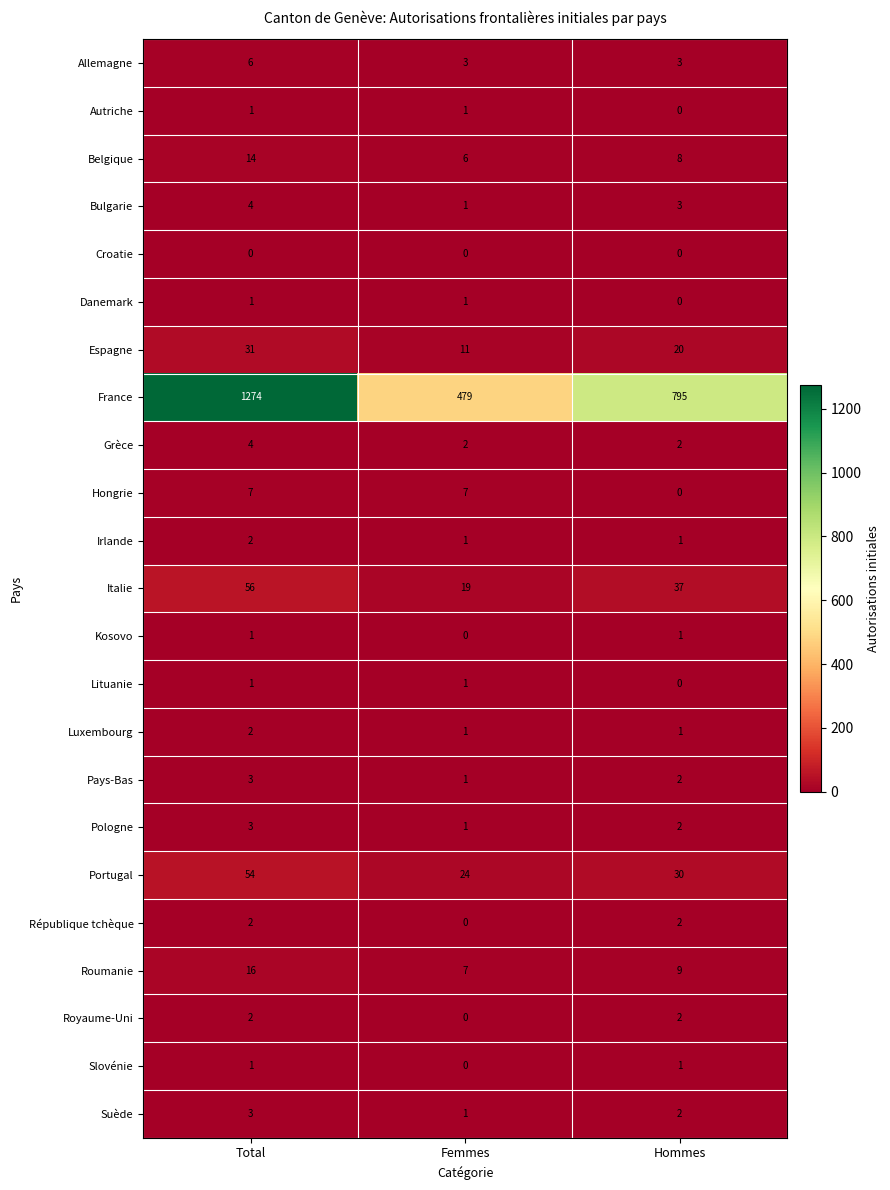

Which category has the lowest value in the Royaume-Uni series?

Femmes